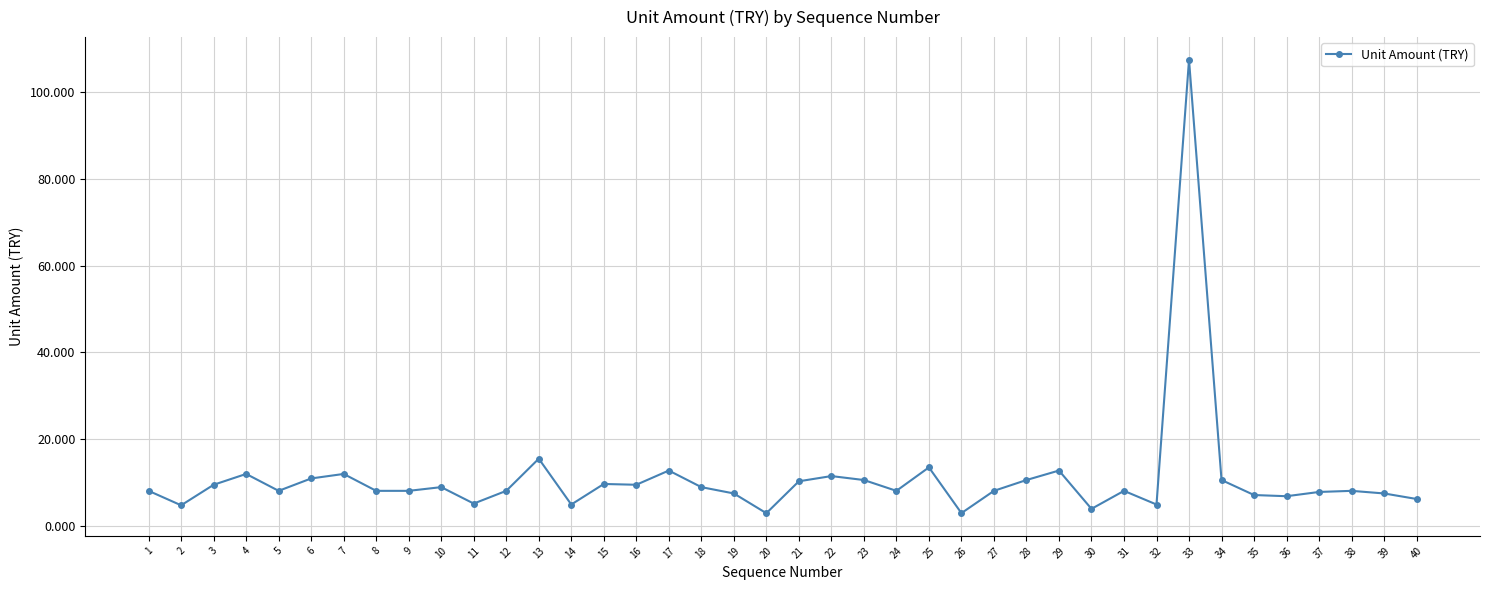

What is the sum of all values?

441.7